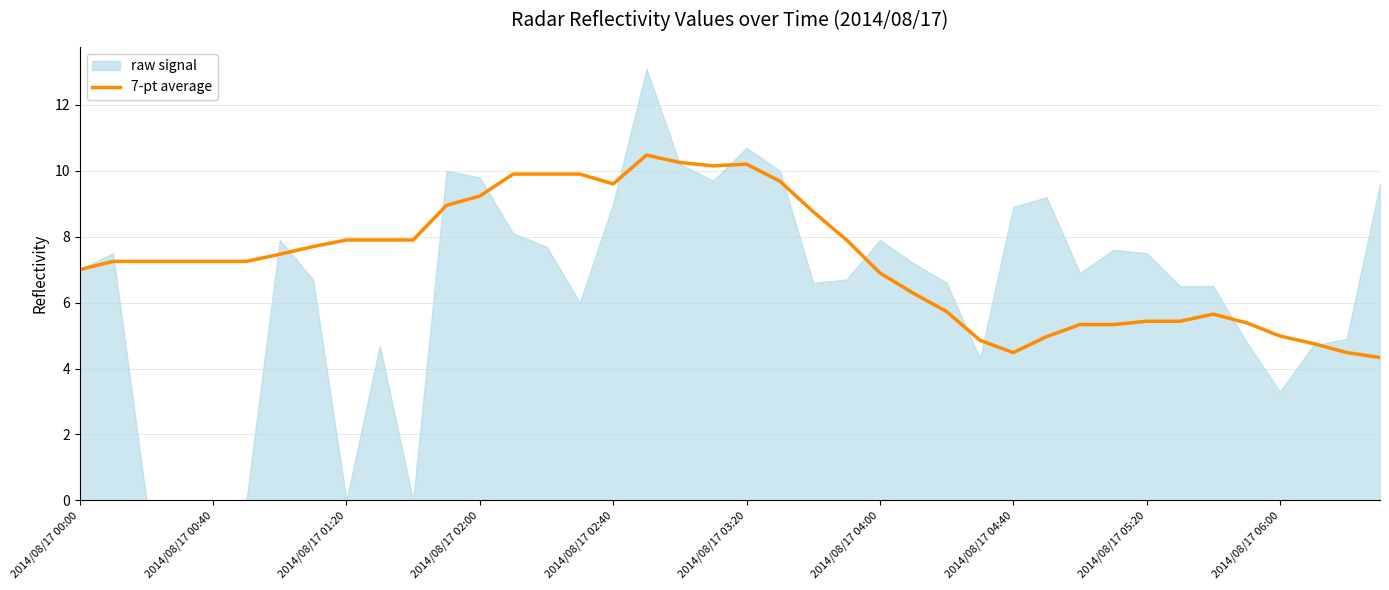

What value does the data have at 34?

5.6